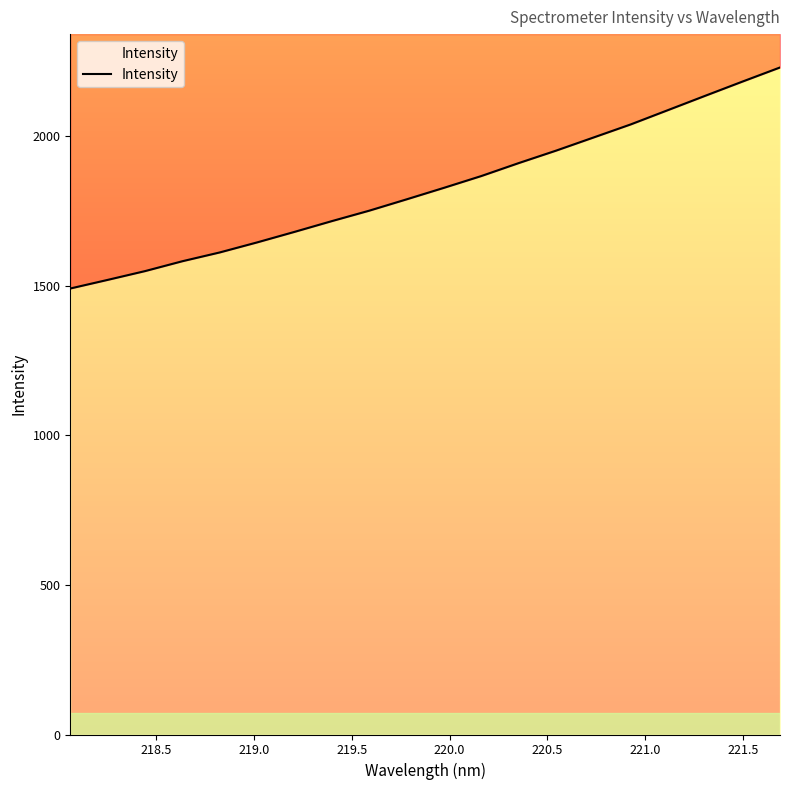

What is the value of the 3rd point from the left?

1548.4